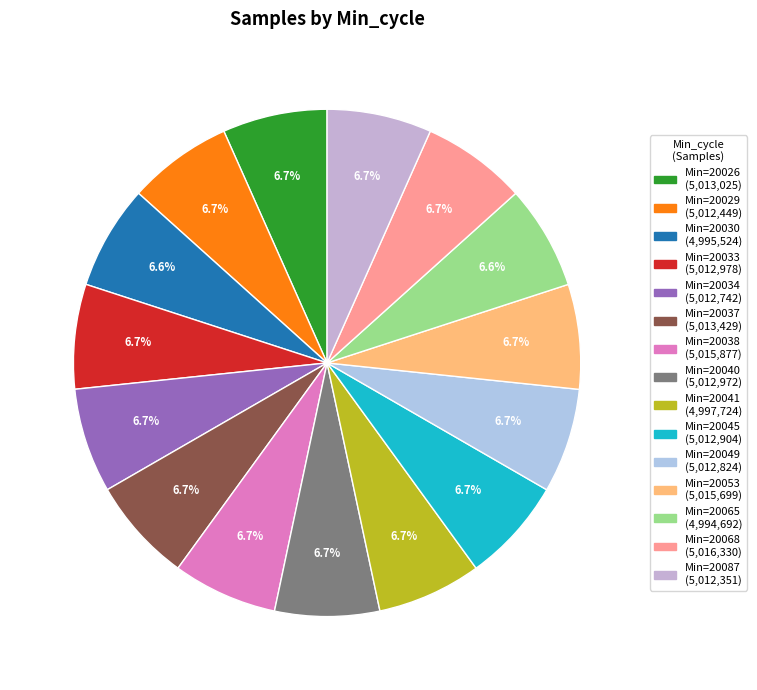

Count the number of slices in the pie.

15